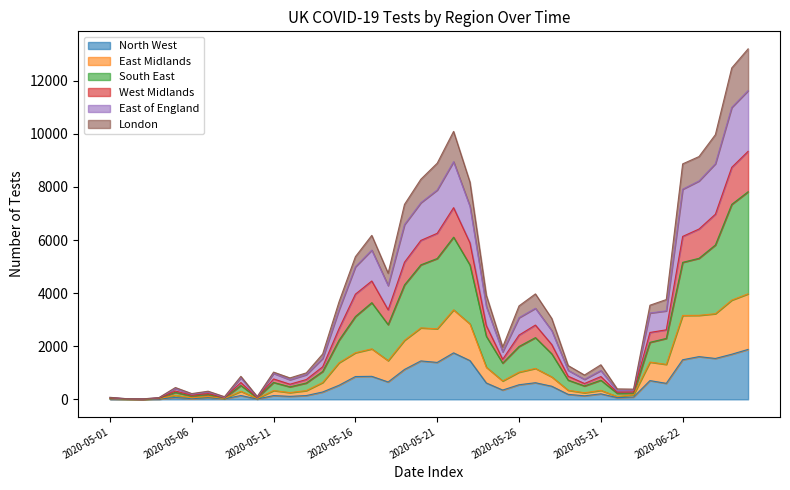

What is the sum of the North West values at 2020-05-20 and 2020-05-18?

2101